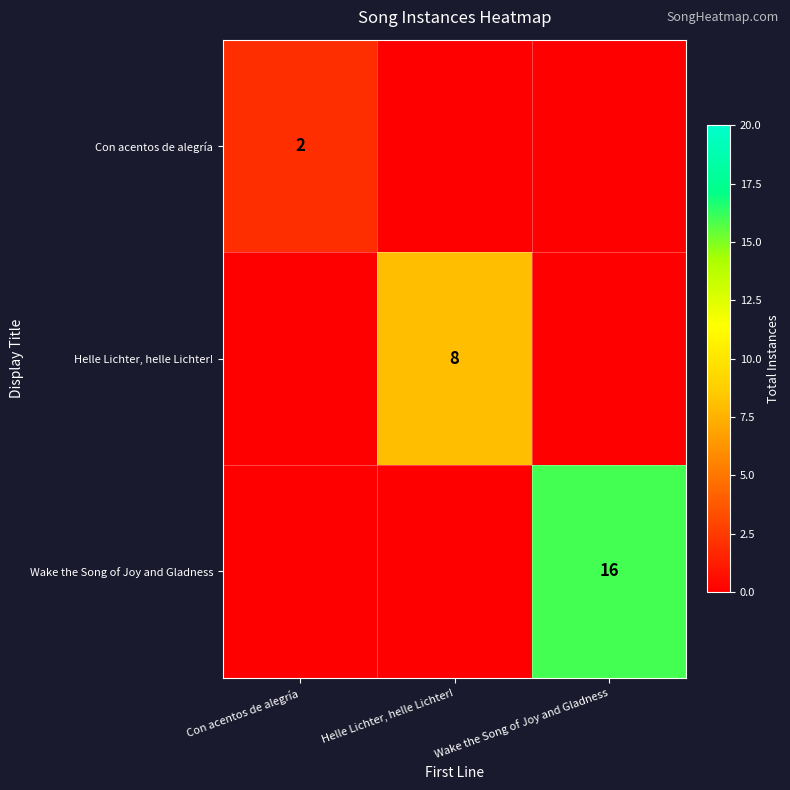

True or false: Con acentos de alegría has a value of 2 at Con acentos de alegría.

True